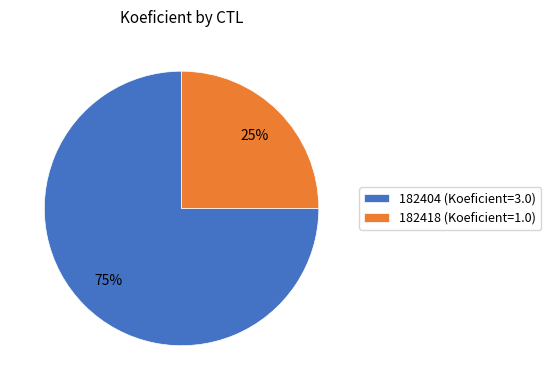

To the nearest percent, what is the average slice percentage?

50%